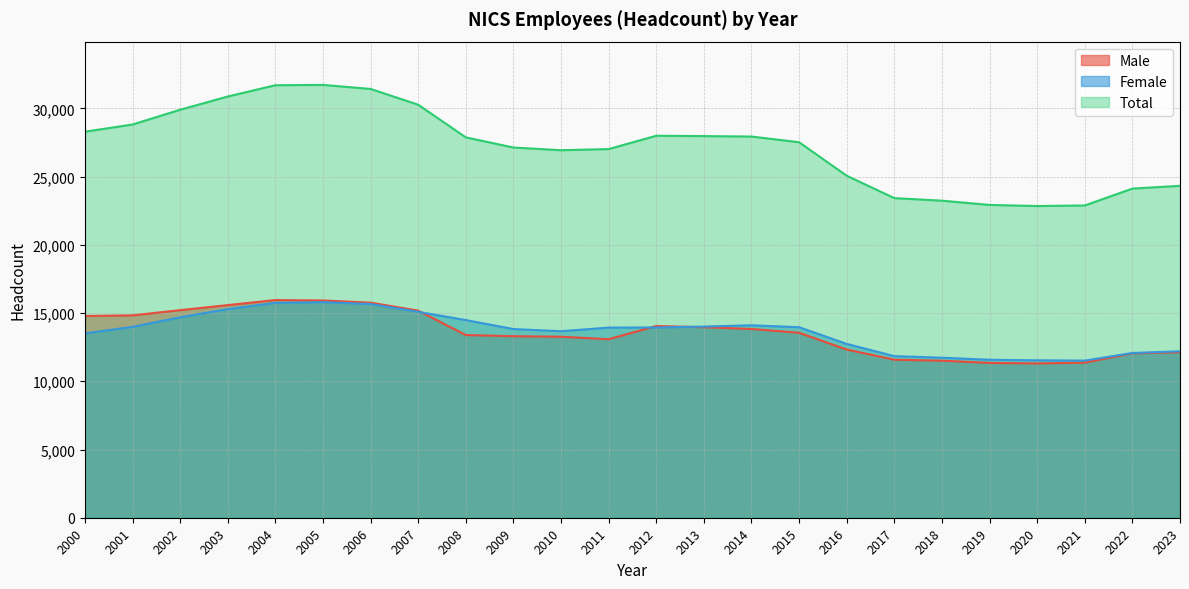

Where is Male nearest to the value 13629?

2015